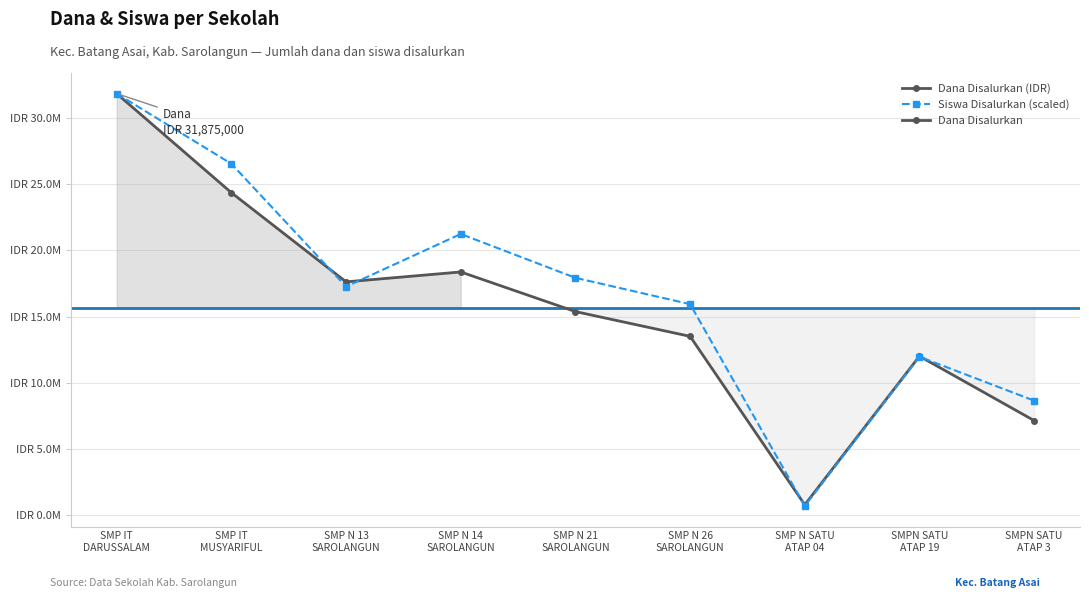

Between which two adjacent categories do Siswa Disalurkan (scaled) and Dana Disalurkan (IDR) first intersect?

SMP IT
MUSYARIFUL and SMP N 13
SAROLANGUN